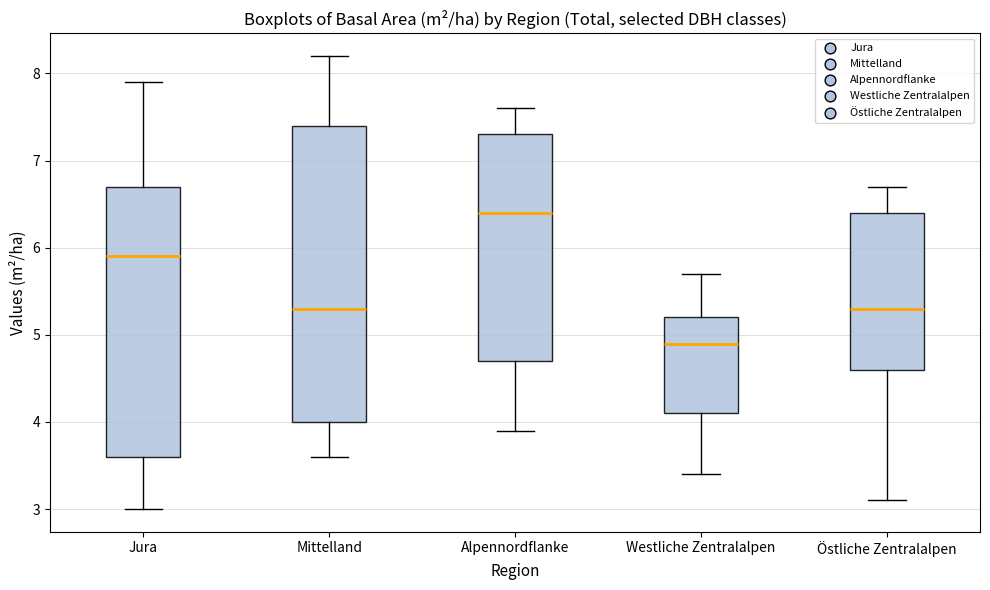

Reading left to right, transcribe this box plot: for each box, give where its median line is, the range the box spans, and where its two whiskers end, as read against the y-axis. The values are not printed on the chart, so give them approximately, as read against the axis.

Jura: median 5.9, box 3.6 to 6.7, whiskers 3.0 to 7.9
Mittelland: median 5.3, box 4.0 to 7.4, whiskers 3.6 to 8.2
Alpennordflanke: median 6.4, box 4.7 to 7.3, whiskers 3.9 to 7.6
Westliche Zentralalpen: median 4.9, box 4.1 to 5.2, whiskers 3.4 to 5.7
Östliche Zentralalpen: median 5.3, box 4.6 to 6.4, whiskers 3.1 to 6.7